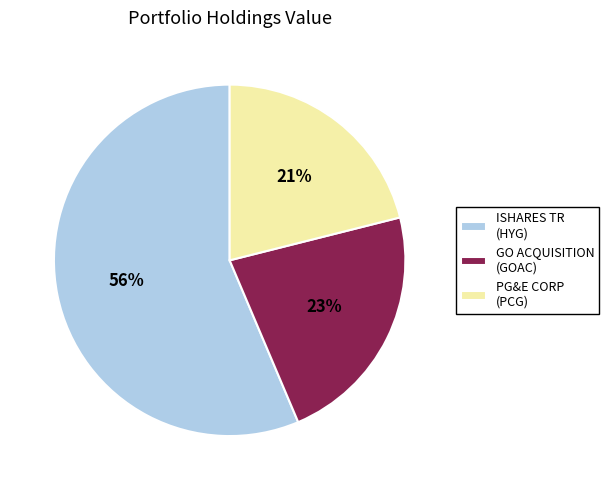

Which category has the biggest portion of the pie?

ISHARES TR (HYG)